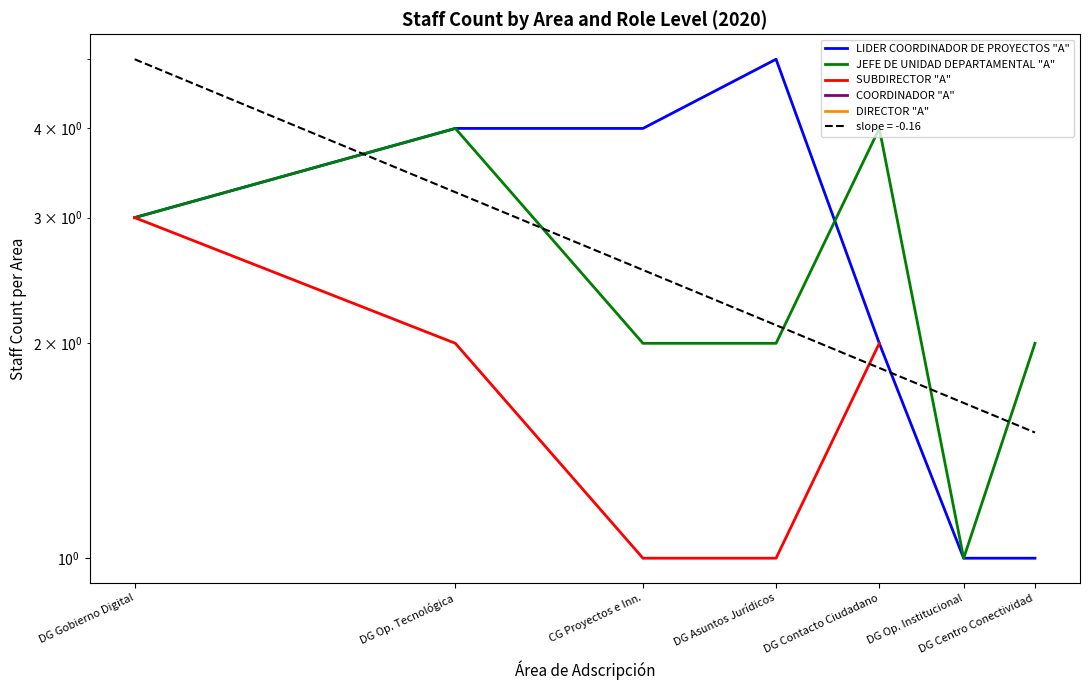

True or false: JEFE DE UNIDAD DEPARTAMENTAL "A" and DIRECTOR "A" cross at least once.

False